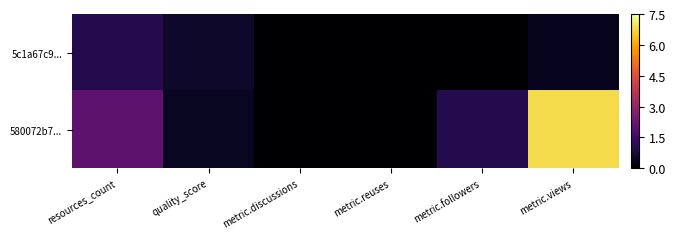

Reading left to right, extract all data points from this chart.

5c1a67c9...: resources_count=1.0	quality_score=0.6	metric.discussions=0.0	metric.reuses=0.0	metric.followers=0.0	metric.views=0.4
580072b7...: resources_count=2.0	quality_score=0.4	metric.discussions=0.0	metric.reuses=0.0	metric.followers=1.0	metric.views=6.8